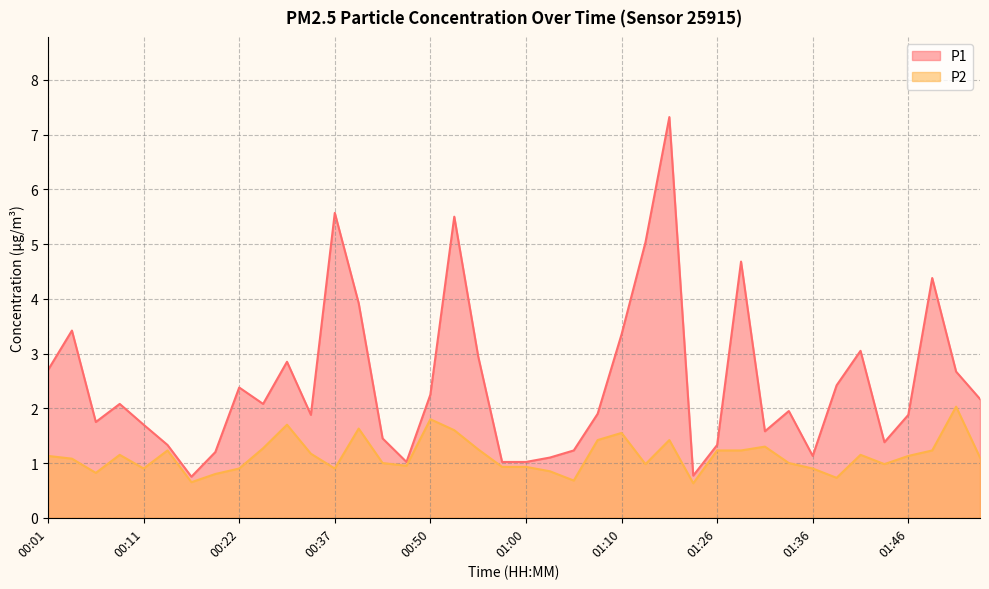

What value does the P2 series have at 01:49?

1.2